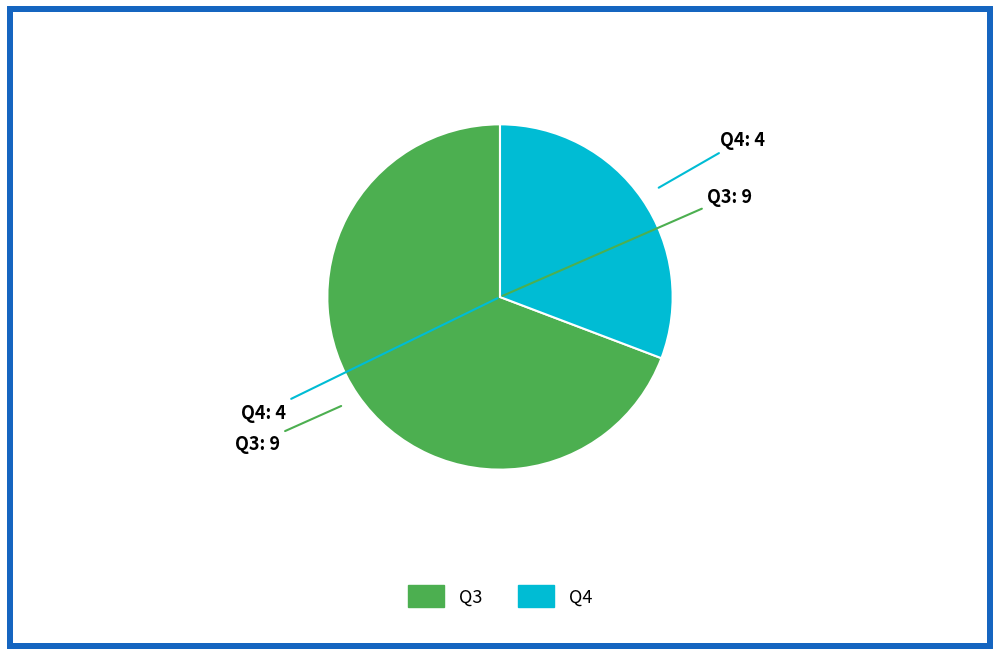

What is the largest slice in the pie chart?

Q3